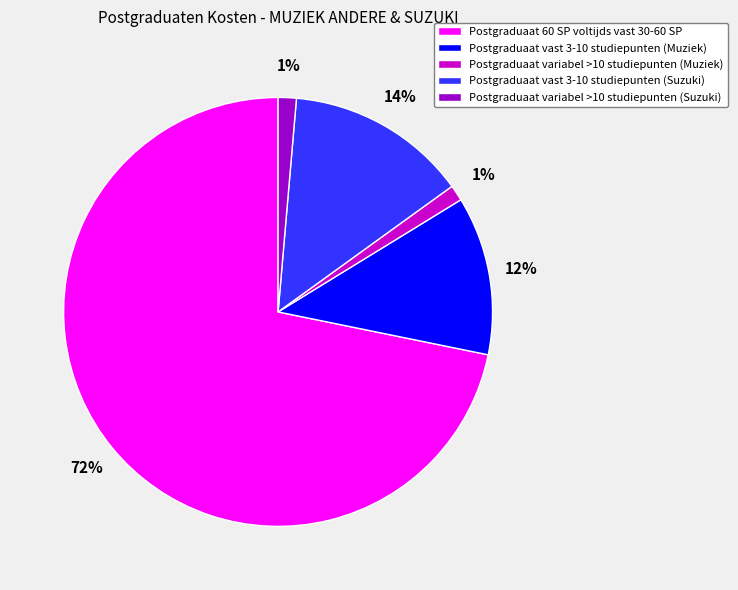

True or false: Postgraduaat variabel >10 studiepunten (Suzuki) accounts for 1% of the total.

True